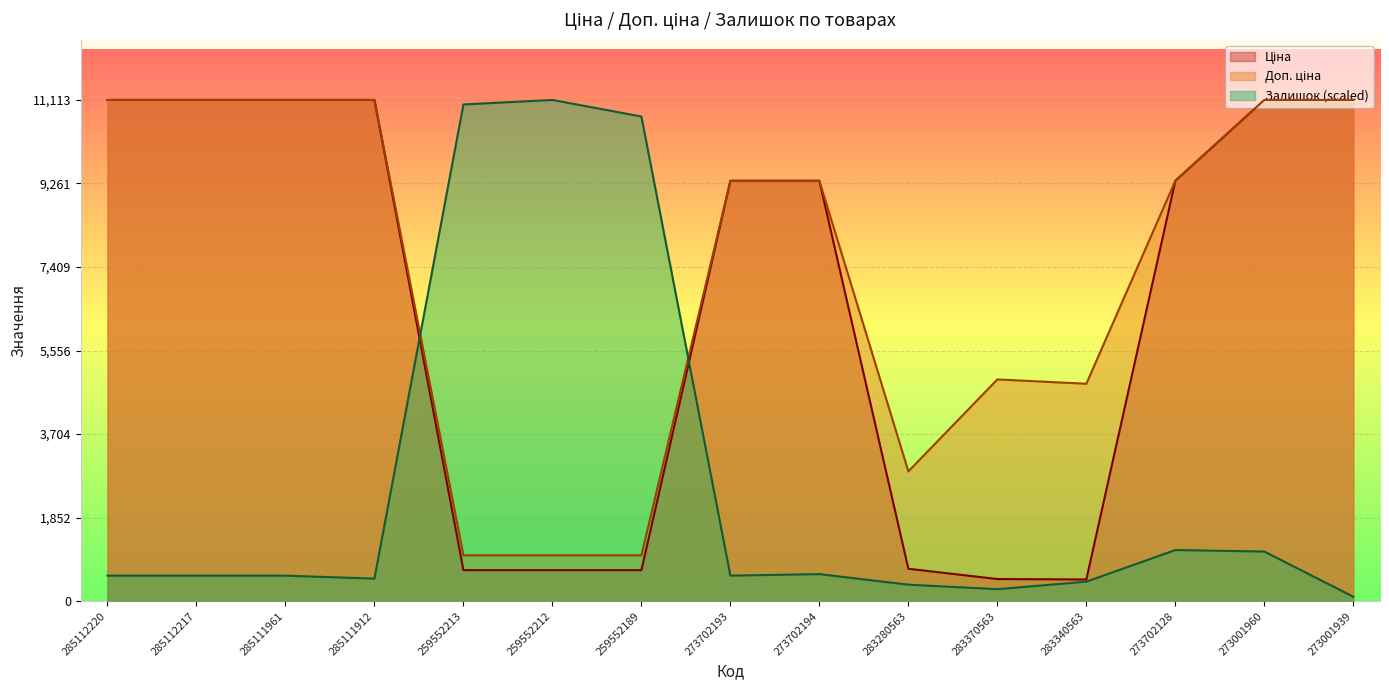

What position from the left is 259552213?

5